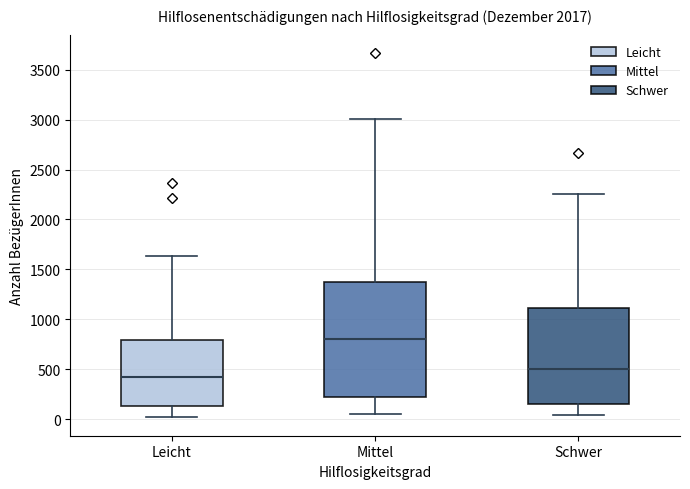

Reading left to right, transcribe this box plot: for each box, give where its median line is, the range the box spans, and where its two whiskers end, as read against the y-axis. The values are not printed on the chart, so give them approximately, as read against the axis.

Leicht: median 450, box 150 to 800, whiskers 0 to 1650
Mittel: median 800, box 200 to 1350, whiskers 50 to 3000
Schwer: median 500, box 150 to 1100, whiskers 50 to 2250